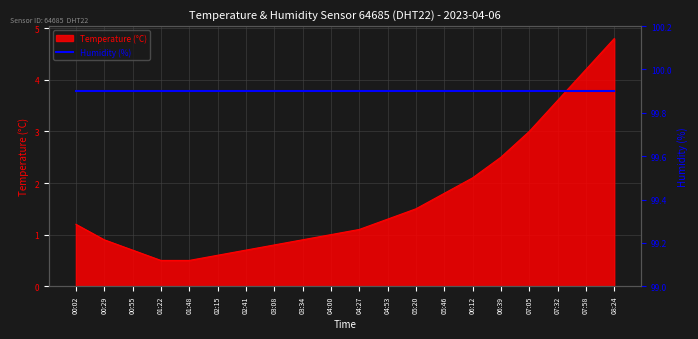

Approximately how many times larger is the value at 07:05 compared to 00:02?

2.5